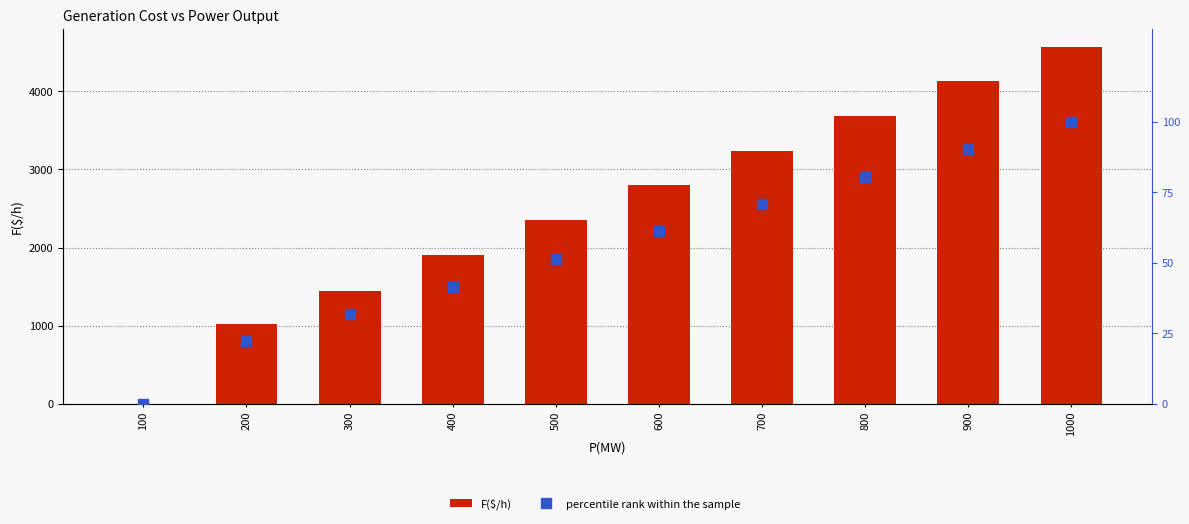

Which label corresponds to the largest value in the chart?

1000